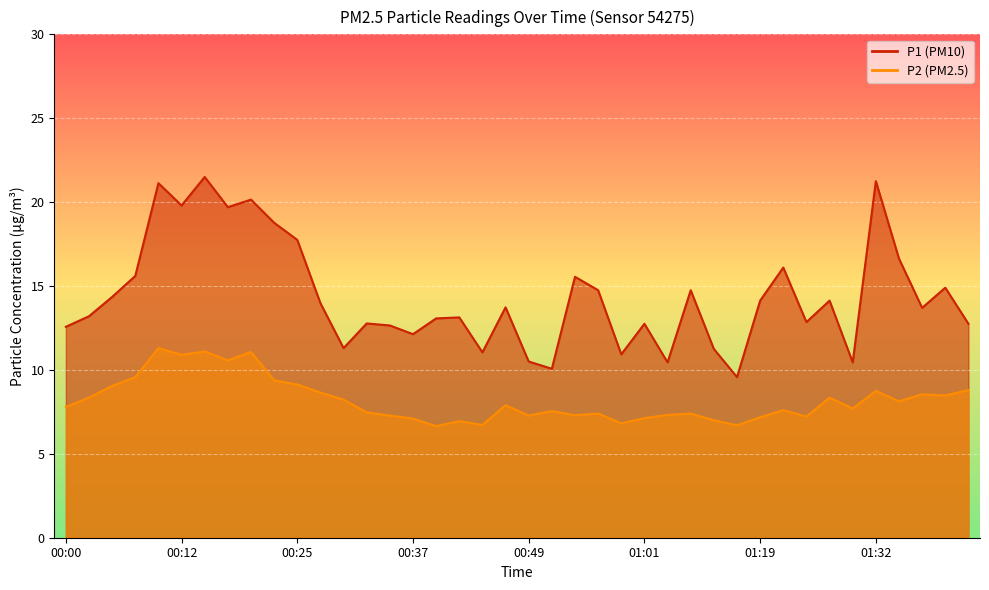

Is it true that P1 equals 12.1 at 00:37?

True